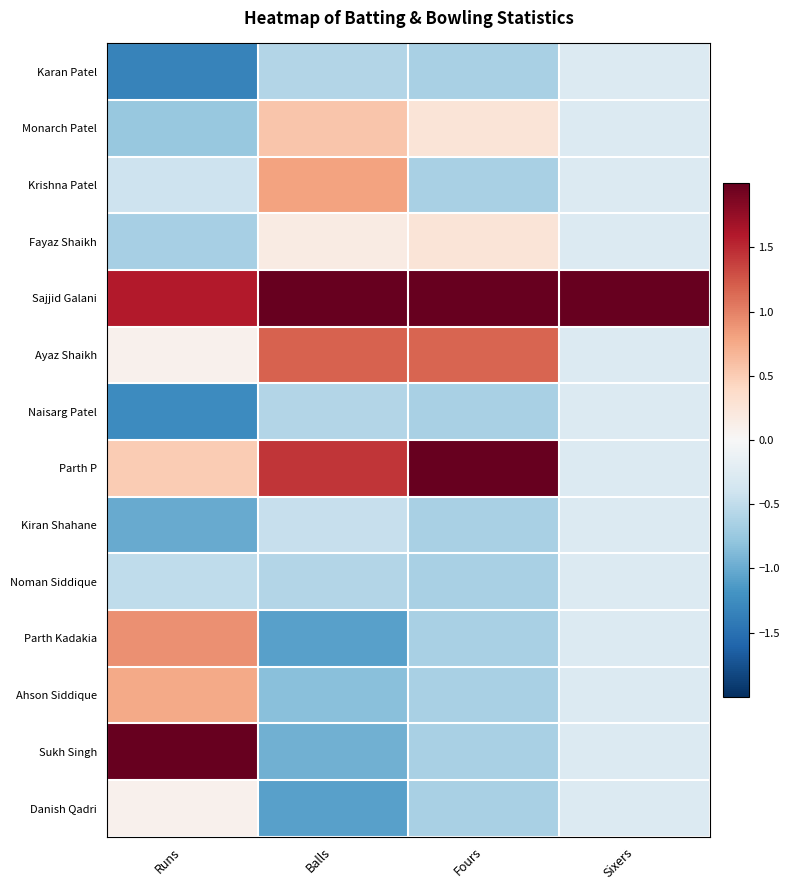

List the series in order of their peak value, highest first.

Sajjid Galani, Parth P, Sukh Singh, Ayaz Shaikh, Parth Kadakia, Krishna Patel, Ahson Siddique, Monarch Patel, Fayaz Shaikh, Danish Qadri, Karan Patel, Naisarg Patel, Kiran Shahane, Noman Siddique